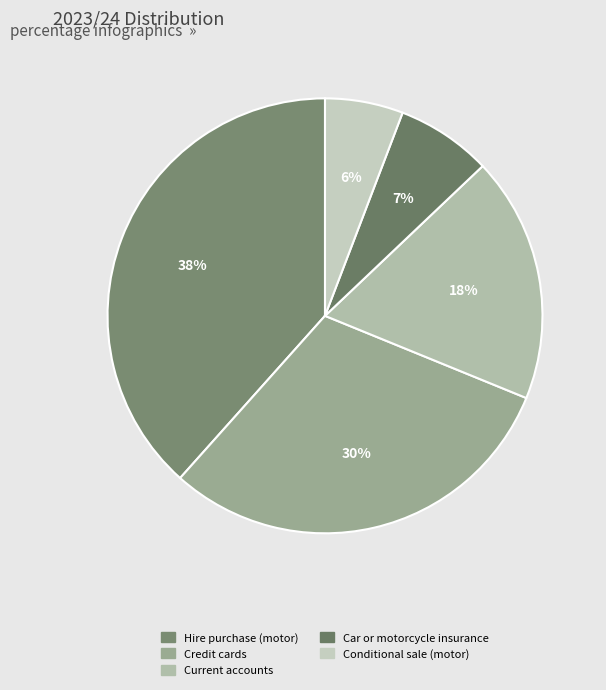

Which category has the biggest portion of the pie?

Hire purchase (motor)